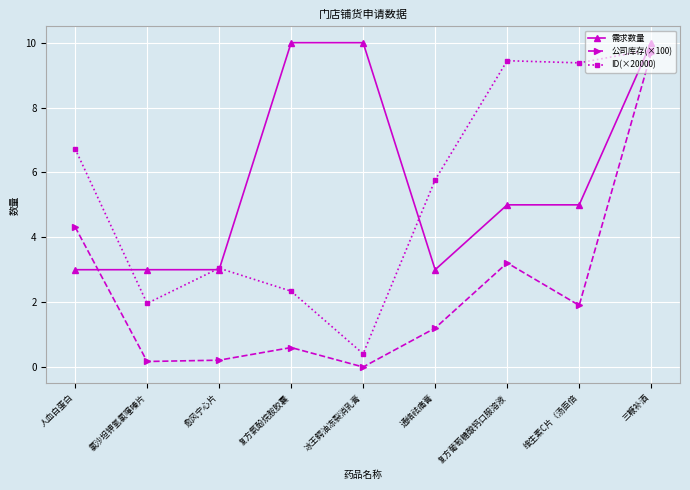

Is it true that ID(×20000) equals 3.0 at 复方葡萄糖酸钙口服溶液?

False